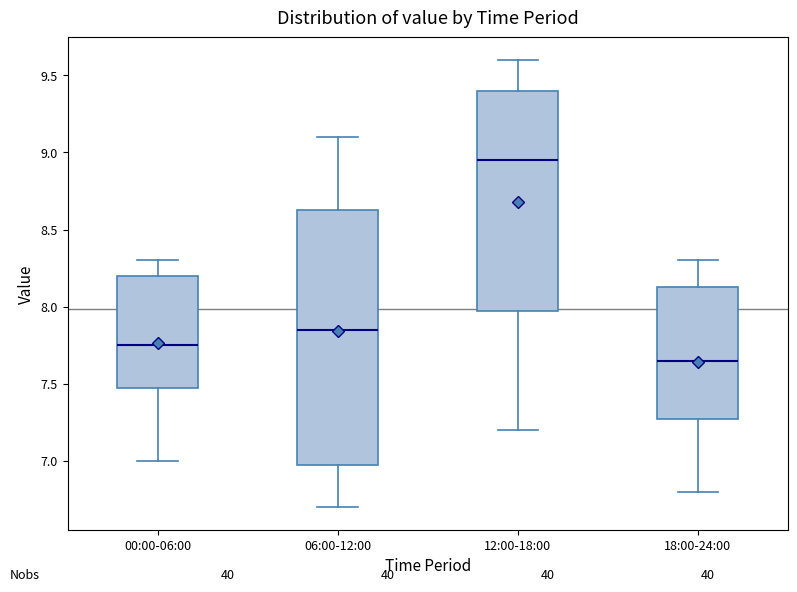

Which box has the highest median line?

12:00-18:00